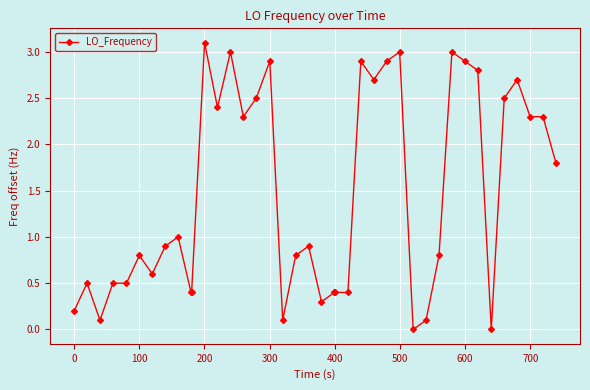

Reading left to right, list all the values displayed in this chart.

0.2	0.5	0.1	0.5	0.5	0.8	0.6	0.9	1.0	0.4	0.4	3.1	2.4	3.0	2.3	2.5	2.9	0.1	0.8	0.9	0.3	0.4	0.4	0.4	2.9	2.7	2.9	3.0	0.0	0.1	0.8	3.0	2.9	2.8	0.0	2.5	2.7	2.3	2.3	1.8